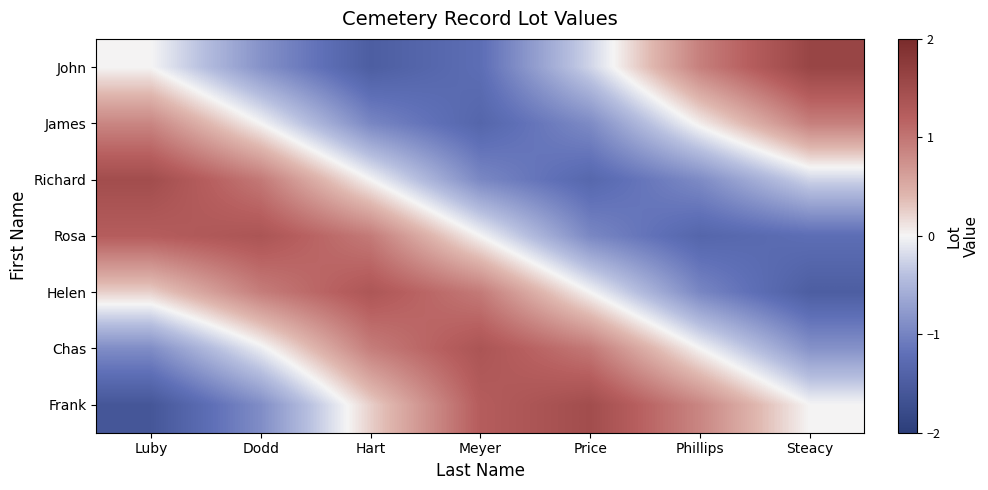

At how many categories does at least one series exceed 0?

7